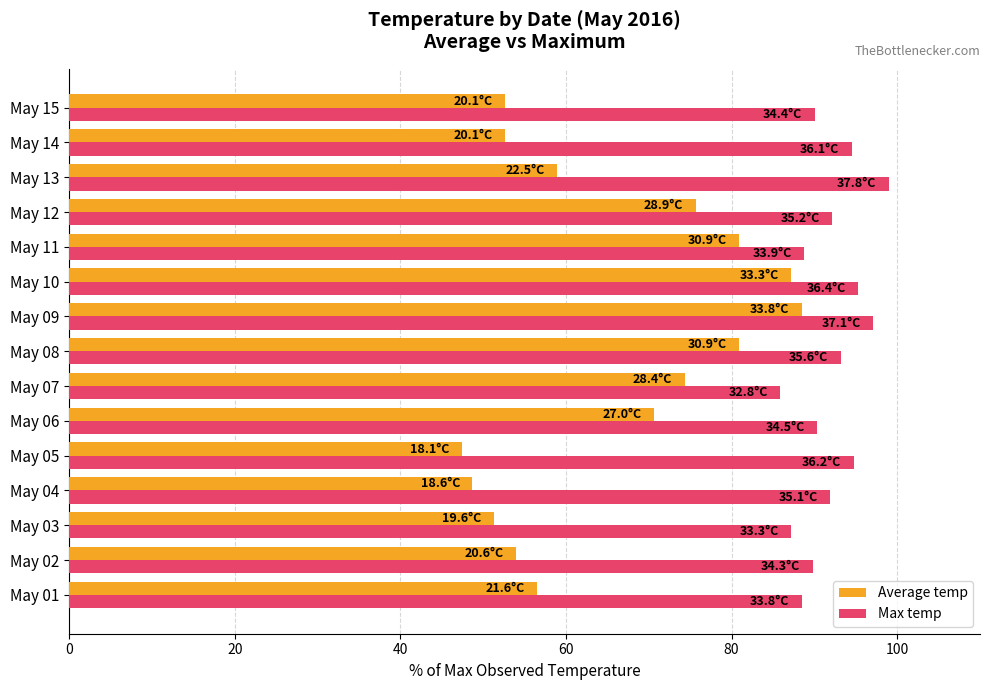

What is the difference between the highest and lowest values at May 02?

35.9